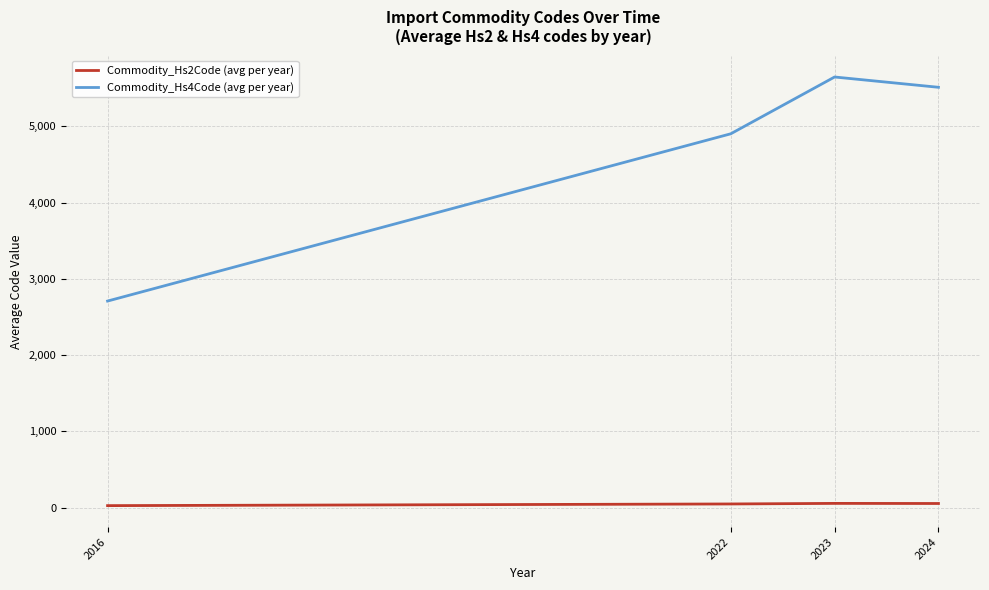

What is the difference between the highest and lowest values at 2016?

2683.0